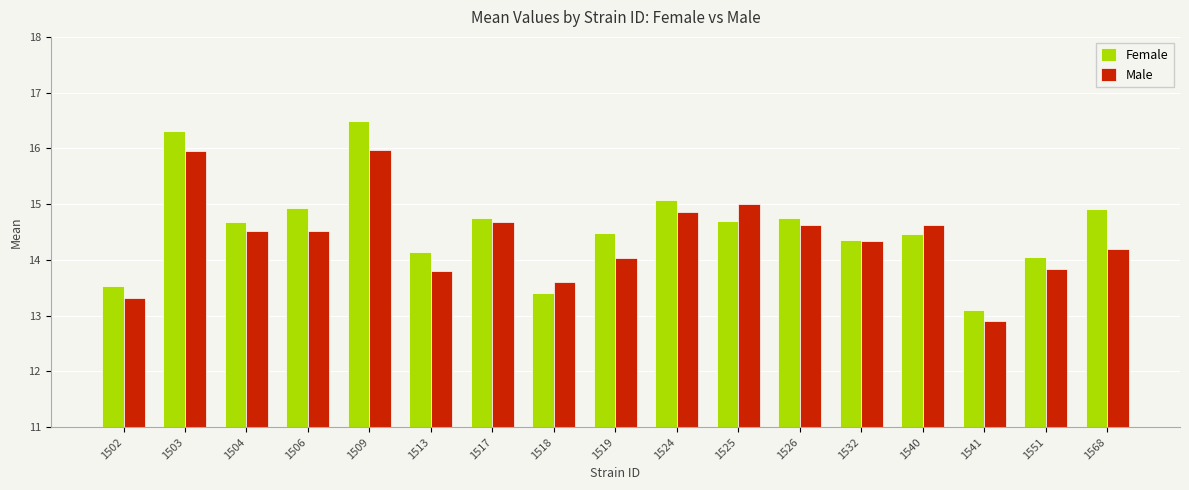

How many series are shown in this chart?

2